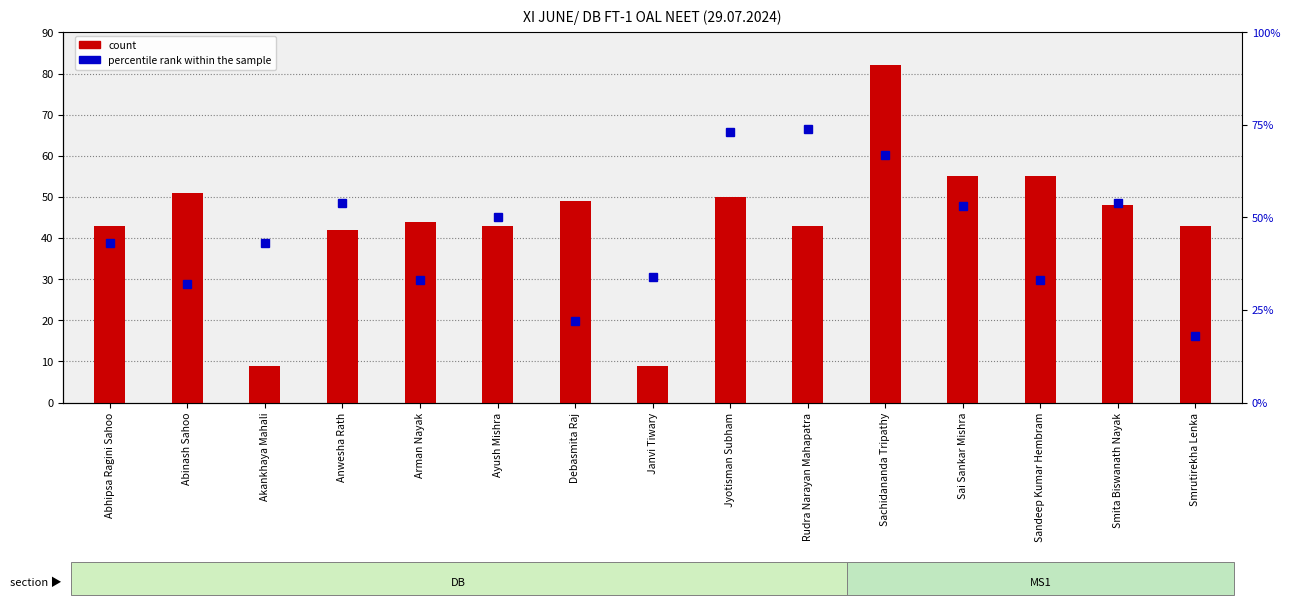

Is the value of count at Abhipsa Ragini Sahoo greater than the value of percentile rank within the sample at Sandeep Kumar Hembram?

Yes